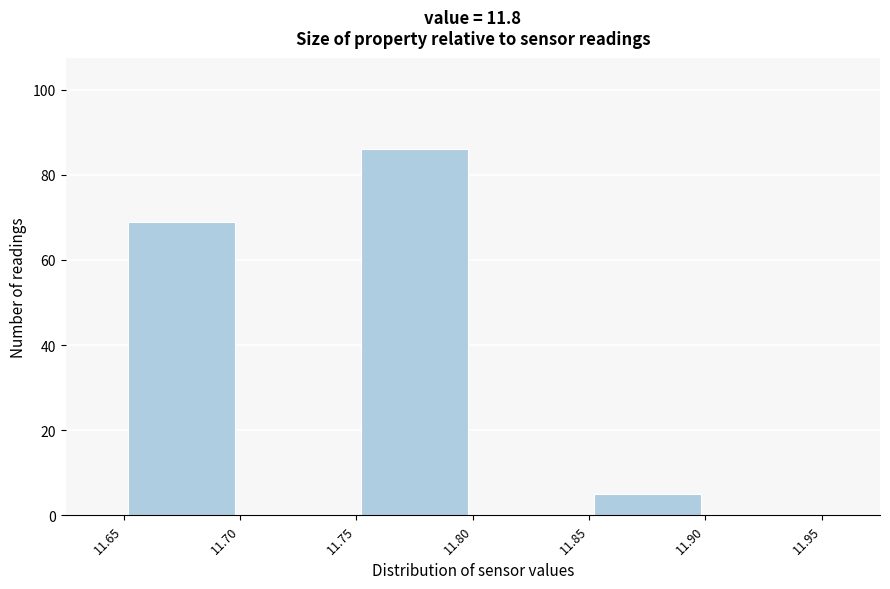

Reading left to right, transcribe this chart: for each bar, give the range it covers on the x-axis and its height. The values are not printed on the chart, so give them approximately, as read against the axis.

11.65 to 11.70: 70
11.70 to 11.75: 0
11.75 to 11.80: 86
11.80 to 11.85: 0
11.85 to 11.90: 6
11.90 to 11.95: 0